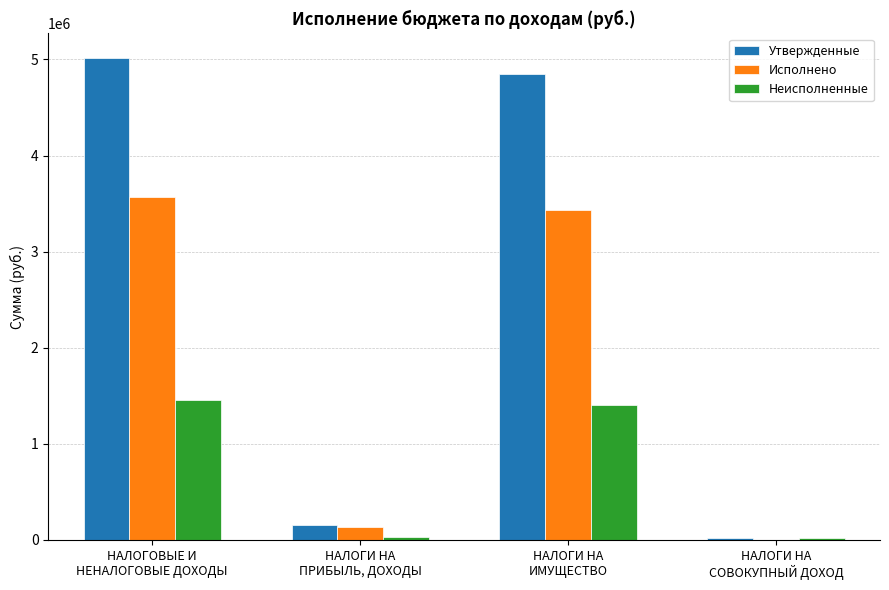

Count the number of categories in the chart.

4